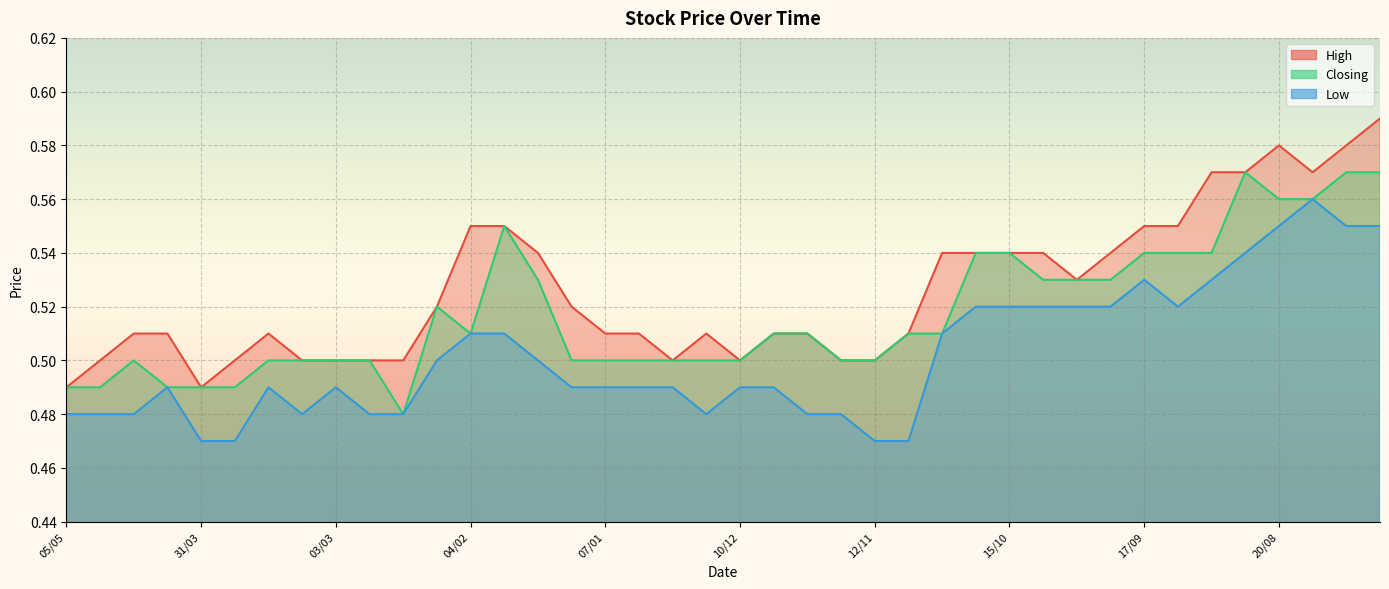

The Closing series shows 0.5 at 21/04. True or false?

True